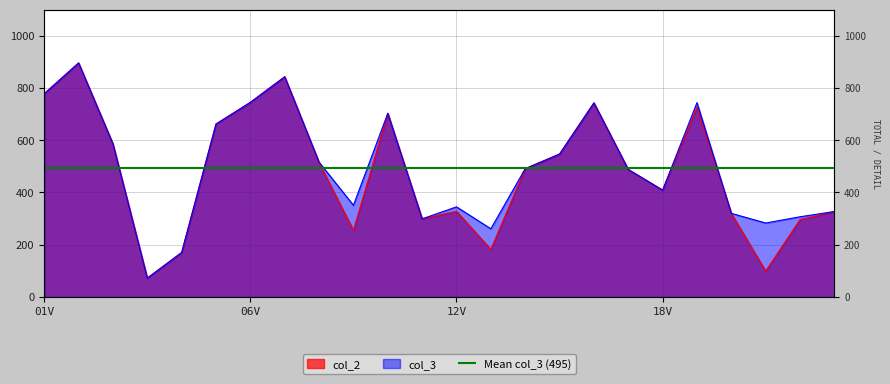

Is the value of col_2 at 11V greater than the value of col_3 at 15V?

No